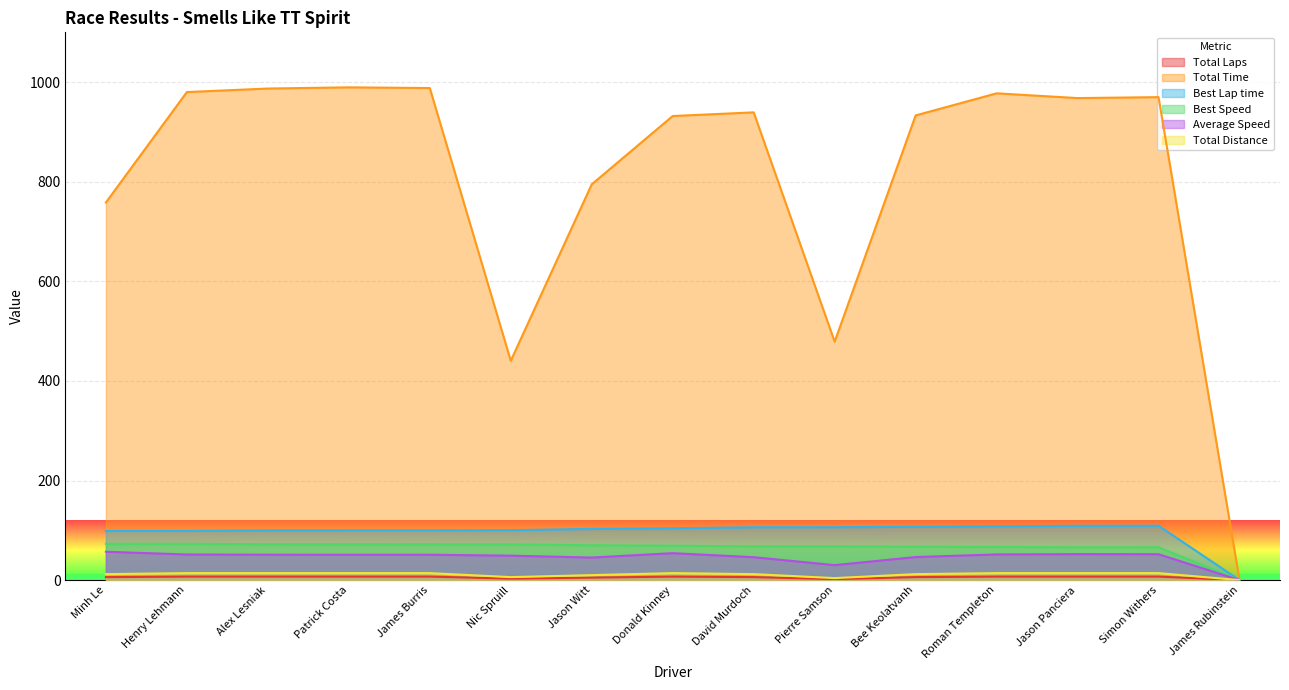

What is the spread (max minus min) of values at Minh Le?

752.4